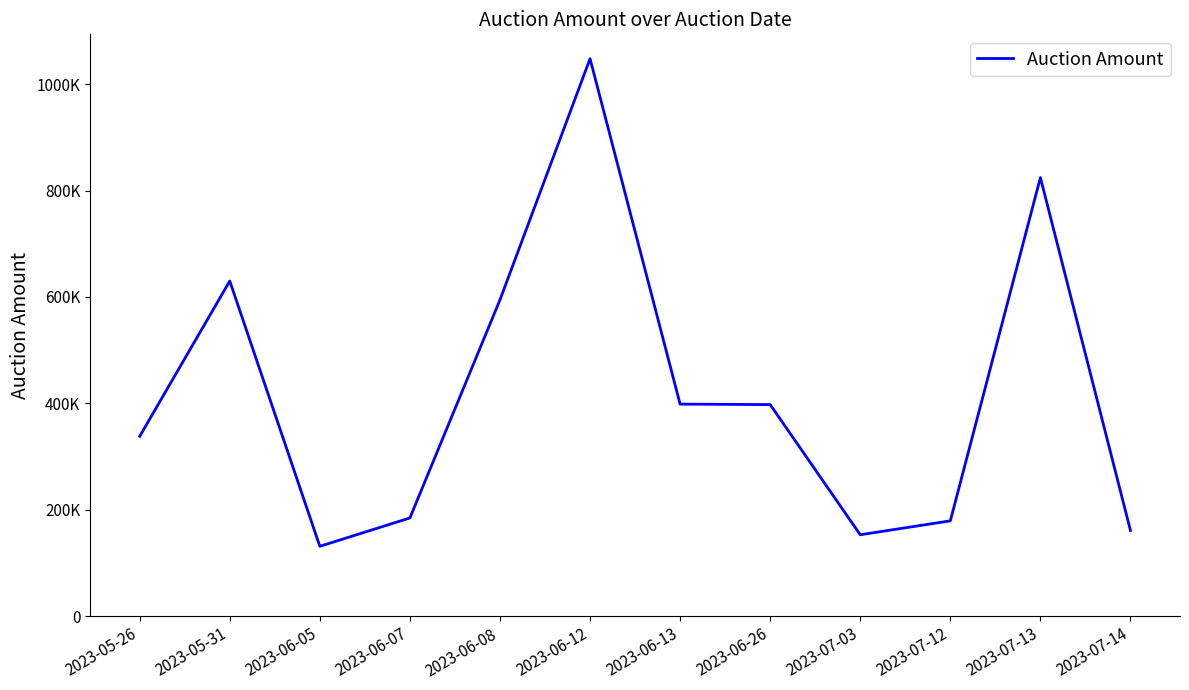

True or false: there are more than 0 points higher than both neighbors.

True